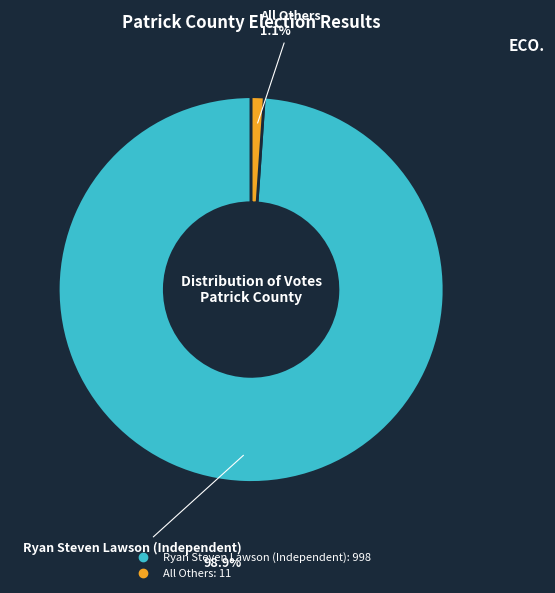

True or false: All Others accounts for 11% of the total.

False